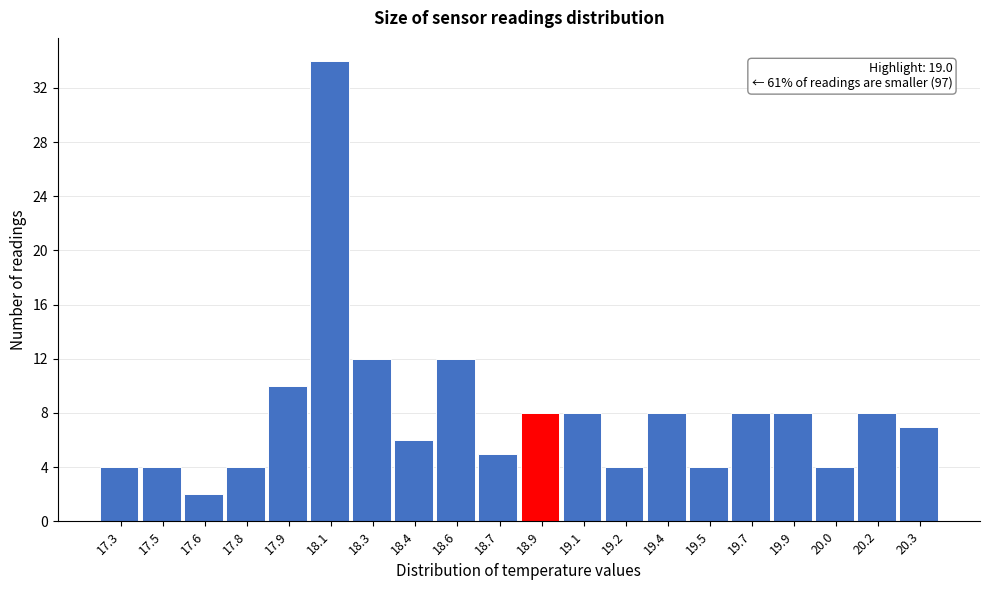

Reading left to right, transcribe all the data shown in this chart.

4	4	2	4	10	34	12	6	12	5	8	8	4	8	4	8	8	4	8	7